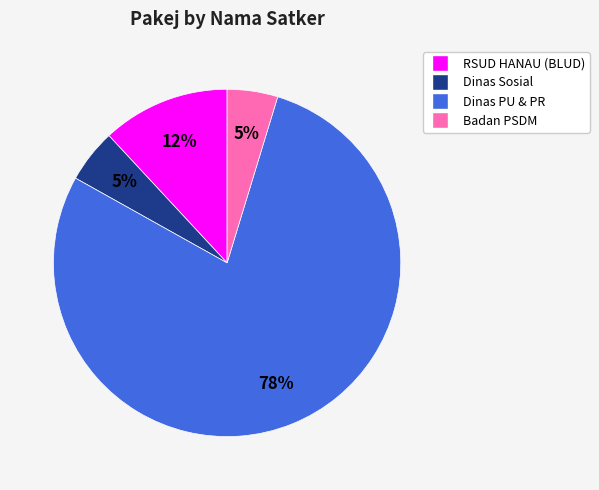

To the nearest percent, what is the difference between the Badan PSDM and RSUD HANAU (BLUD) slice percentages?

7%